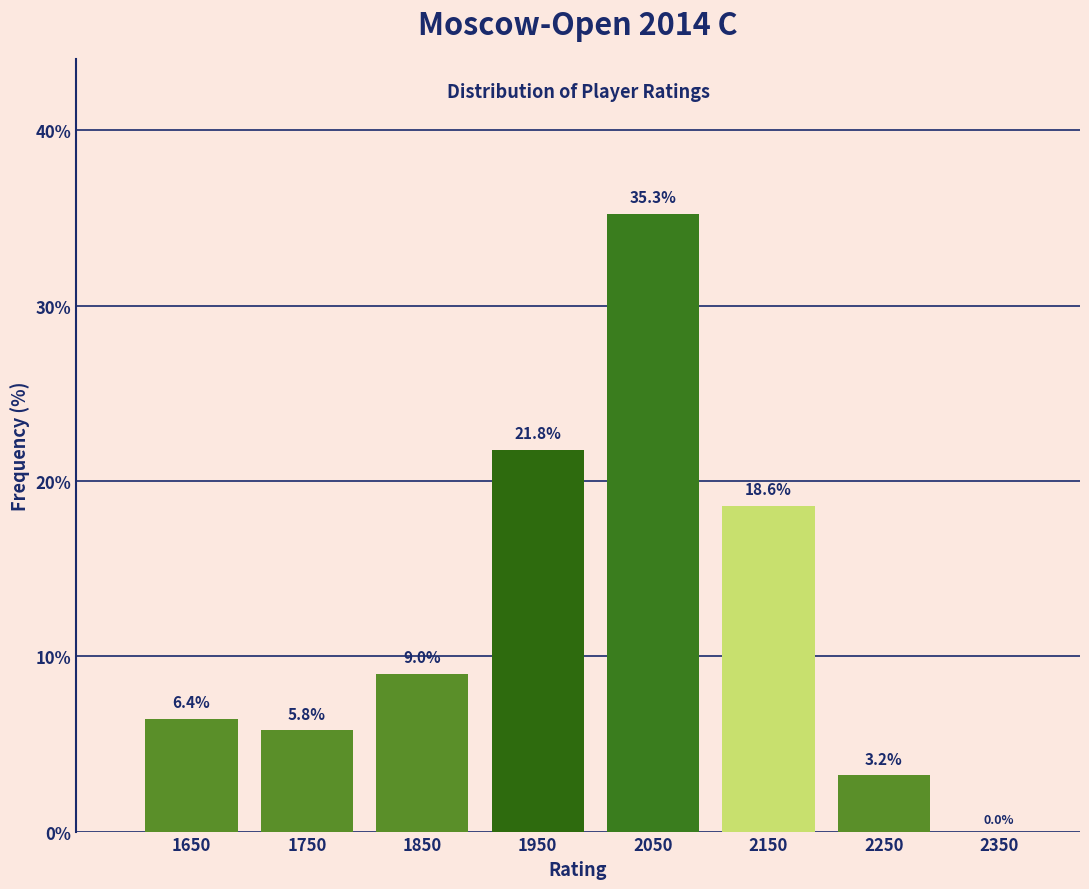

Over which range of the x-axis is the bar tallest?

2000 to 2100